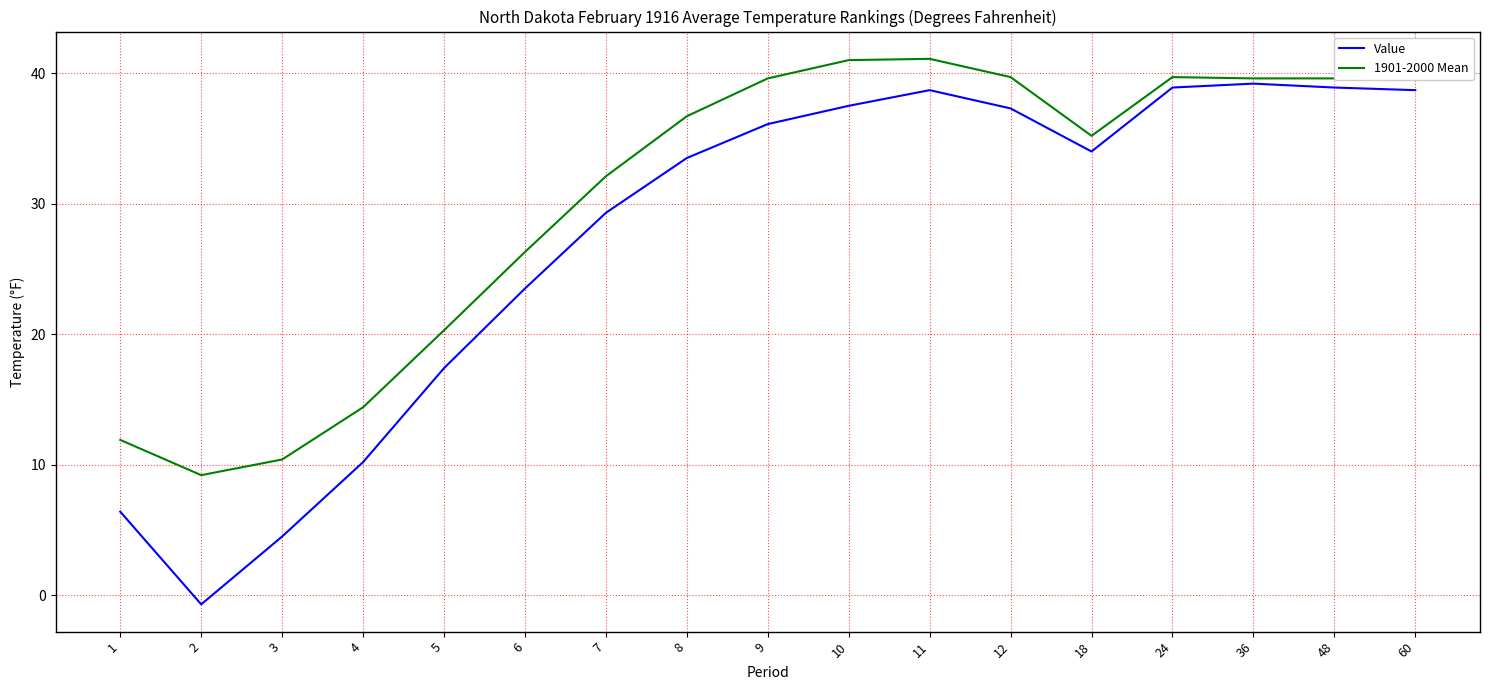

Rank the series at 8 from lowest to highest value.

Value, 1901-2000 Mean